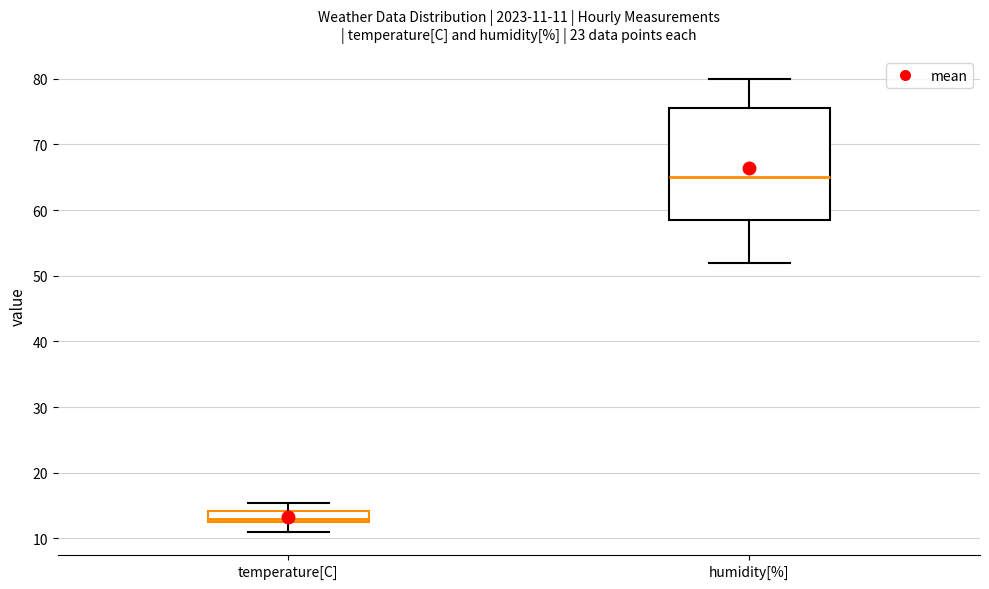

Which box's median line is the highest?

humidity[%]